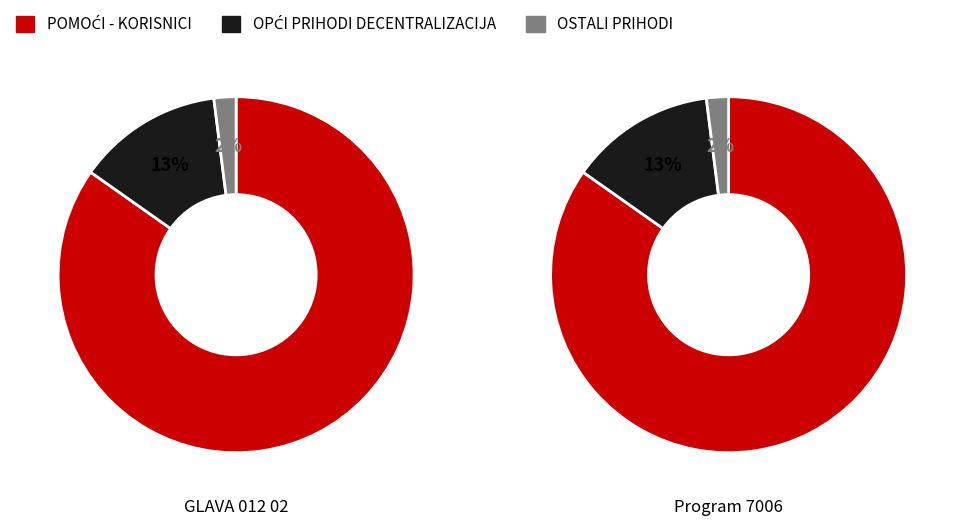

To the nearest percent, what percentage of the pie is POMOĆI - KORISNICI?

85%